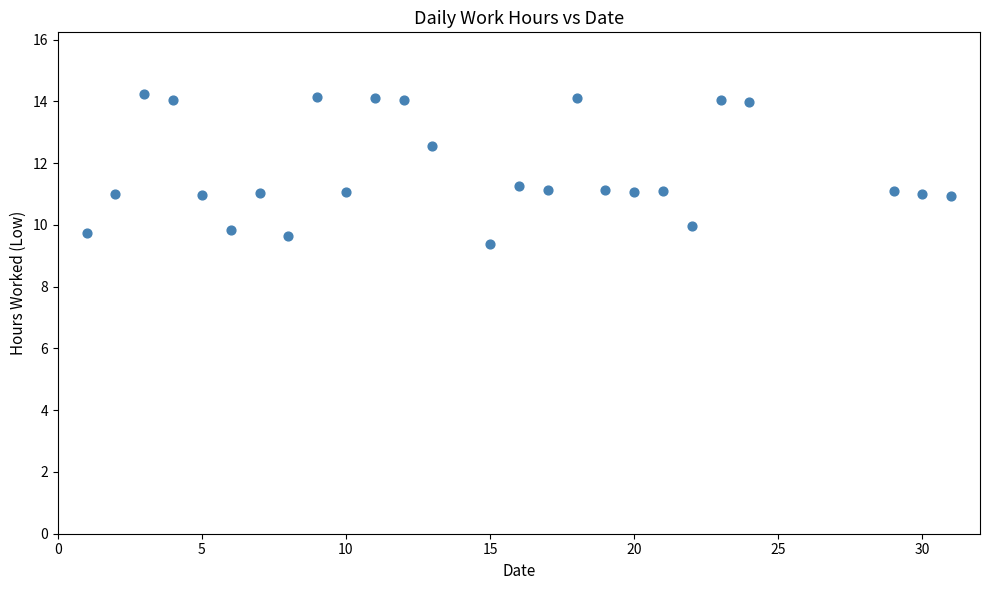

What is the range of Y values (max minus min)?

4.9